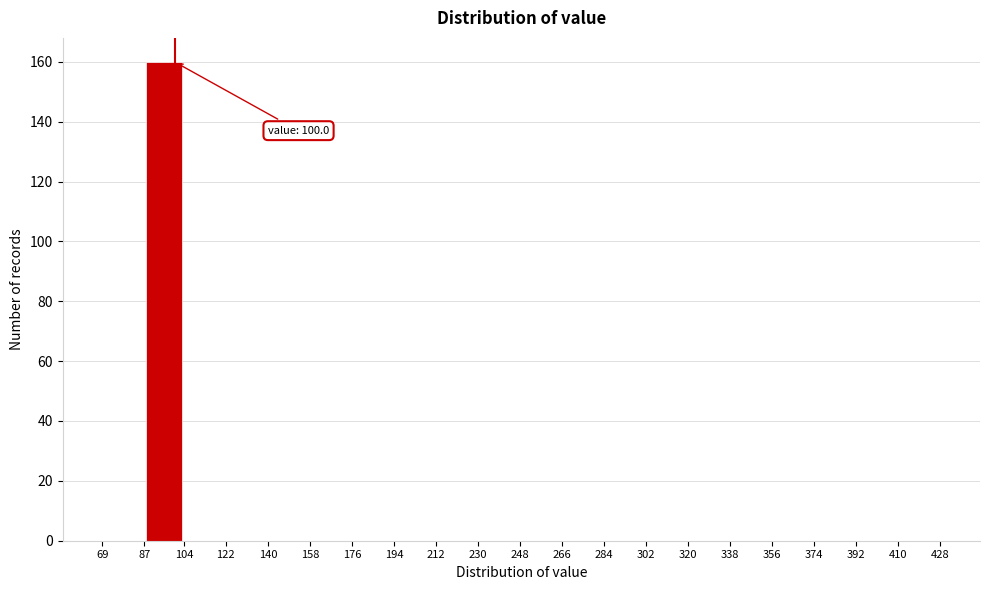

Over which range of the x-axis is the bar tallest?

87 to 104